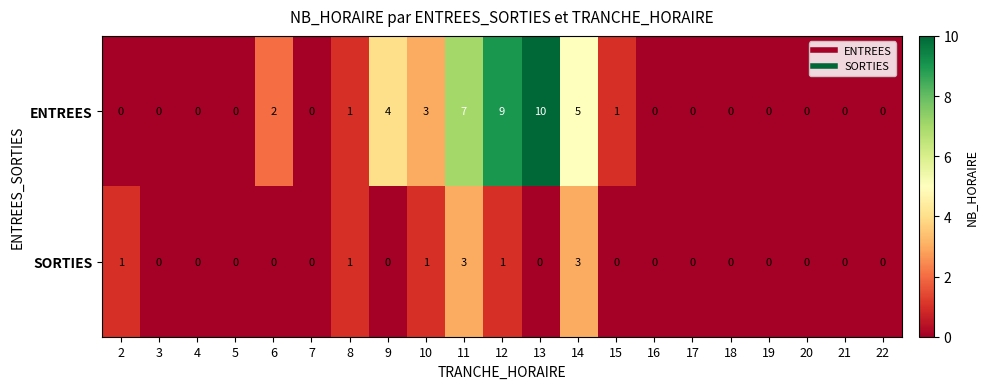

At which label does ENTREES reach its peak?

13